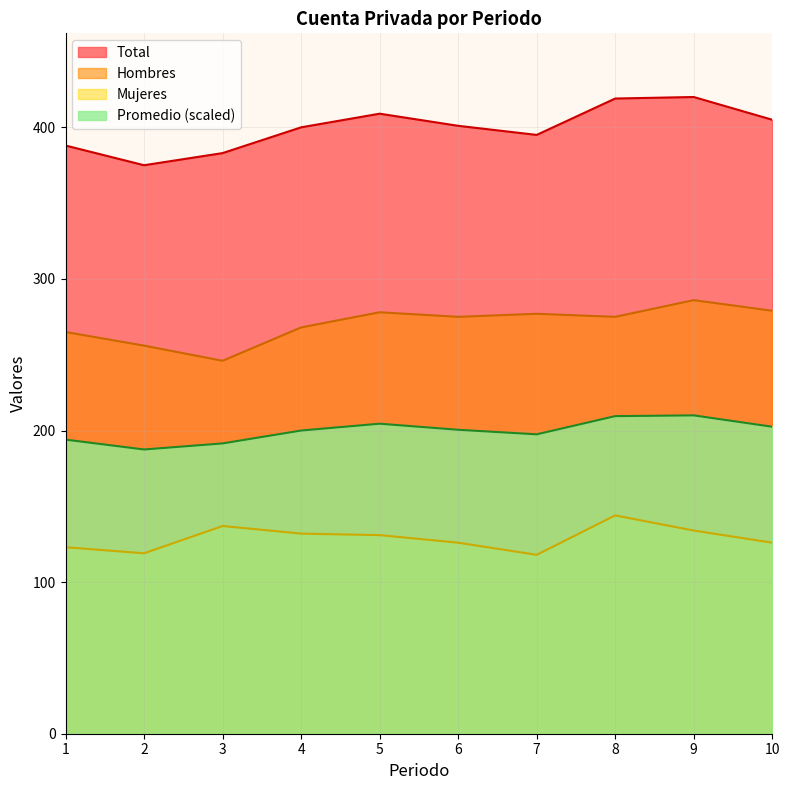

What is the highest value of the Promedio series?

210.0